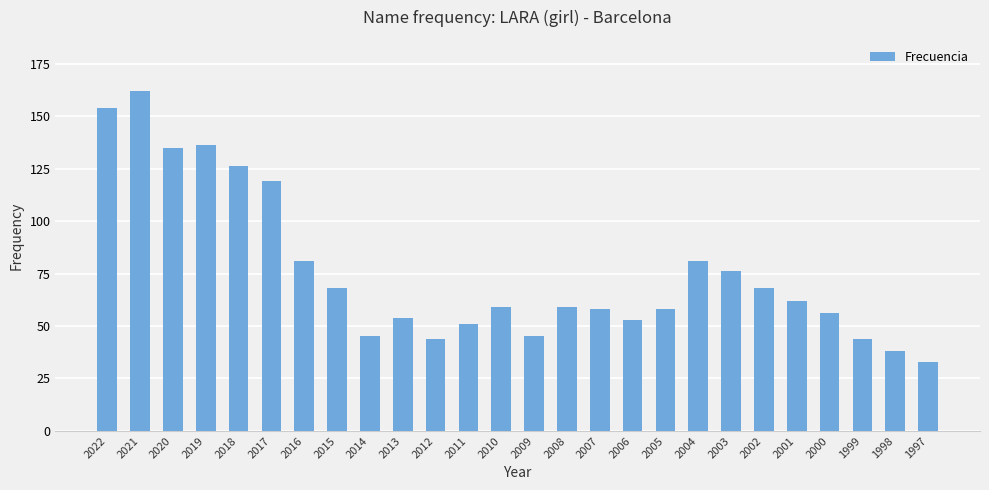

Which category has the highest value across all series?

2021